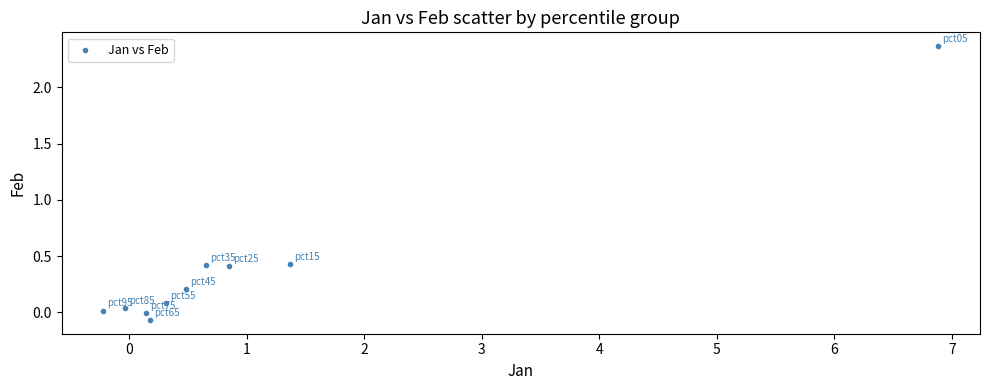

What is the range of X values (max minus min)?

7.1